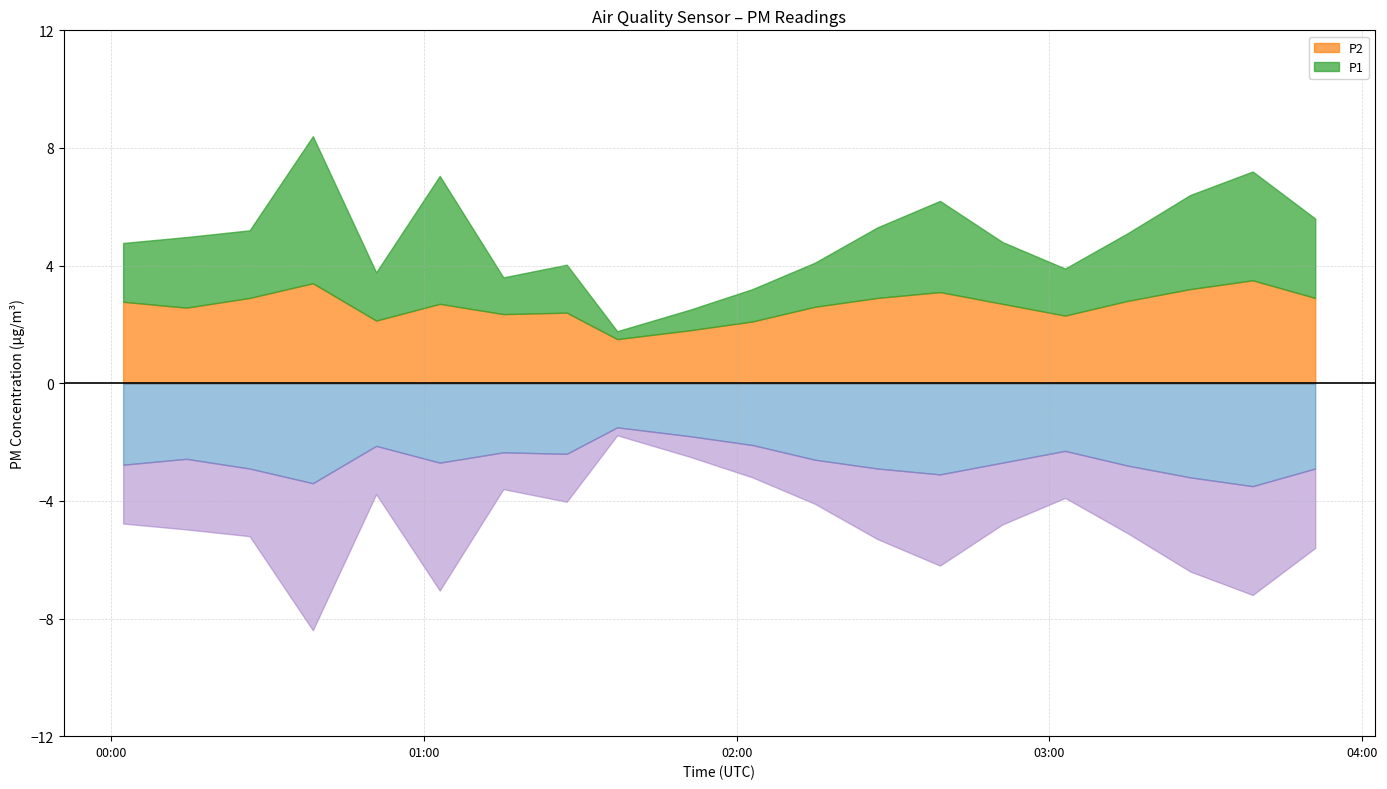

Reading left to right, what are all the values shown in this chart?

P1: 4.8	5.0	5.2	8.4	3.8	7.0	3.6	4.0	1.8	2.5	3.2	4.1	5.3	6.2	4.8	3.9	5.1	6.4	7.2	5.6
P2: 2.8	2.6	2.9	3.4	2.1	2.7	2.4	2.4	1.5	1.8	2.1	2.6	2.9	3.1	2.7	2.3	2.8	3.2	3.5	2.9